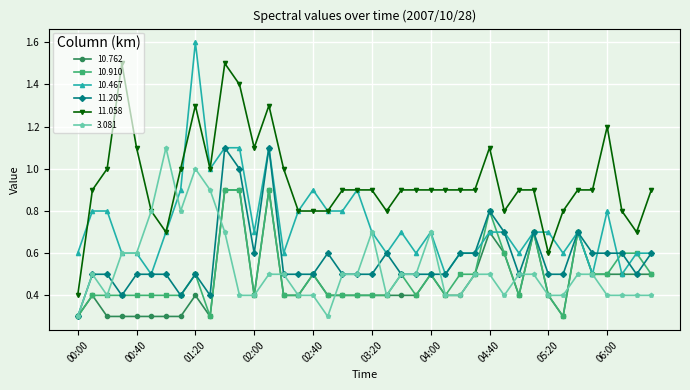

What is the value of the 11.058 point at the 32nd from the left?

0.9